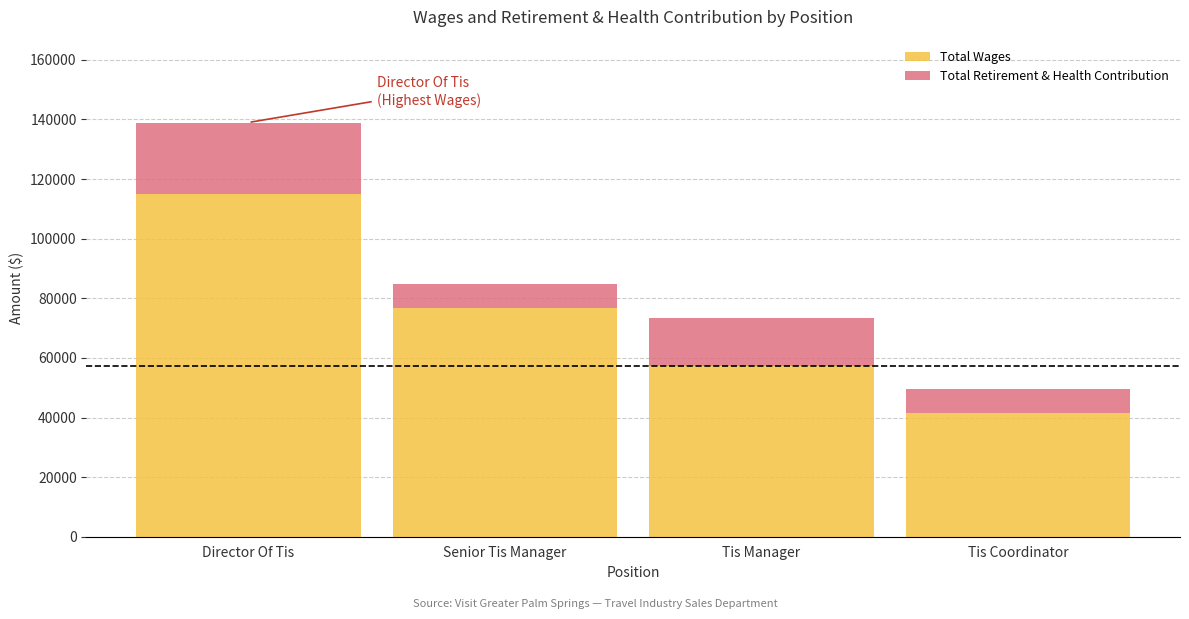

What is the difference between the Total Wages values at Senior Tis Manager and Director Of Tis?

38182